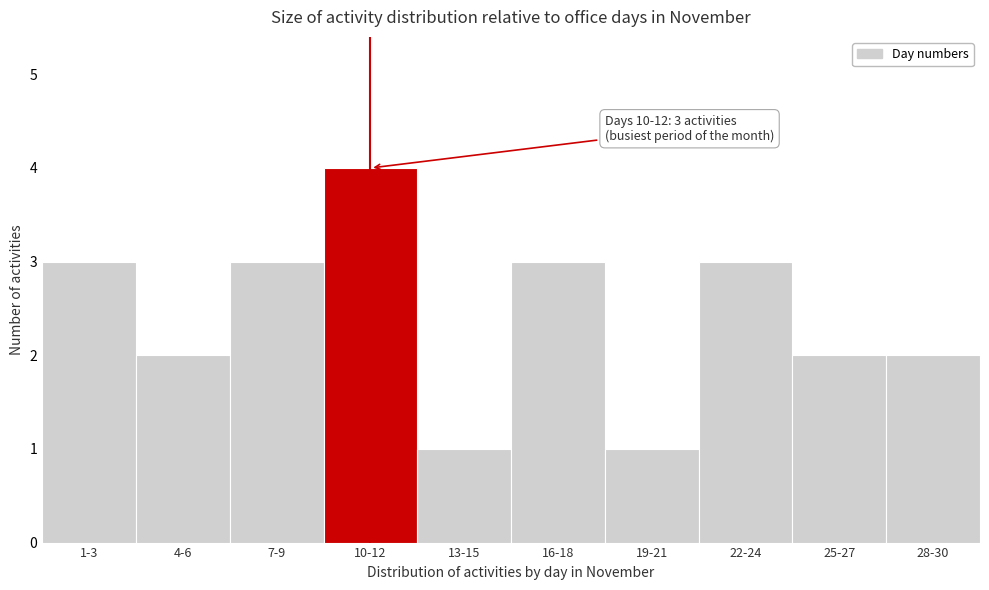

Reading left to right, transcribe all the data shown in this chart.

3	2	3	4	1	3	1	3	2	2